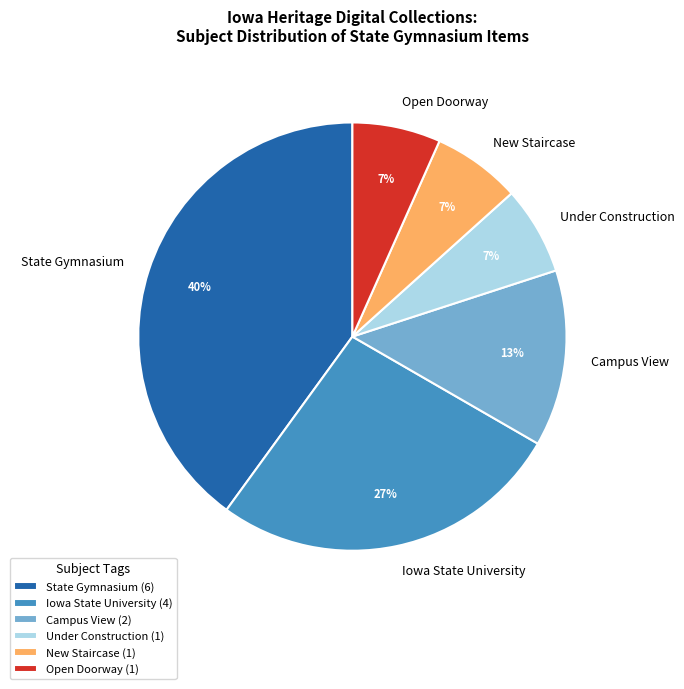

What is the ratio of the value at Under Construction to the value at Open Doorway?

1.0